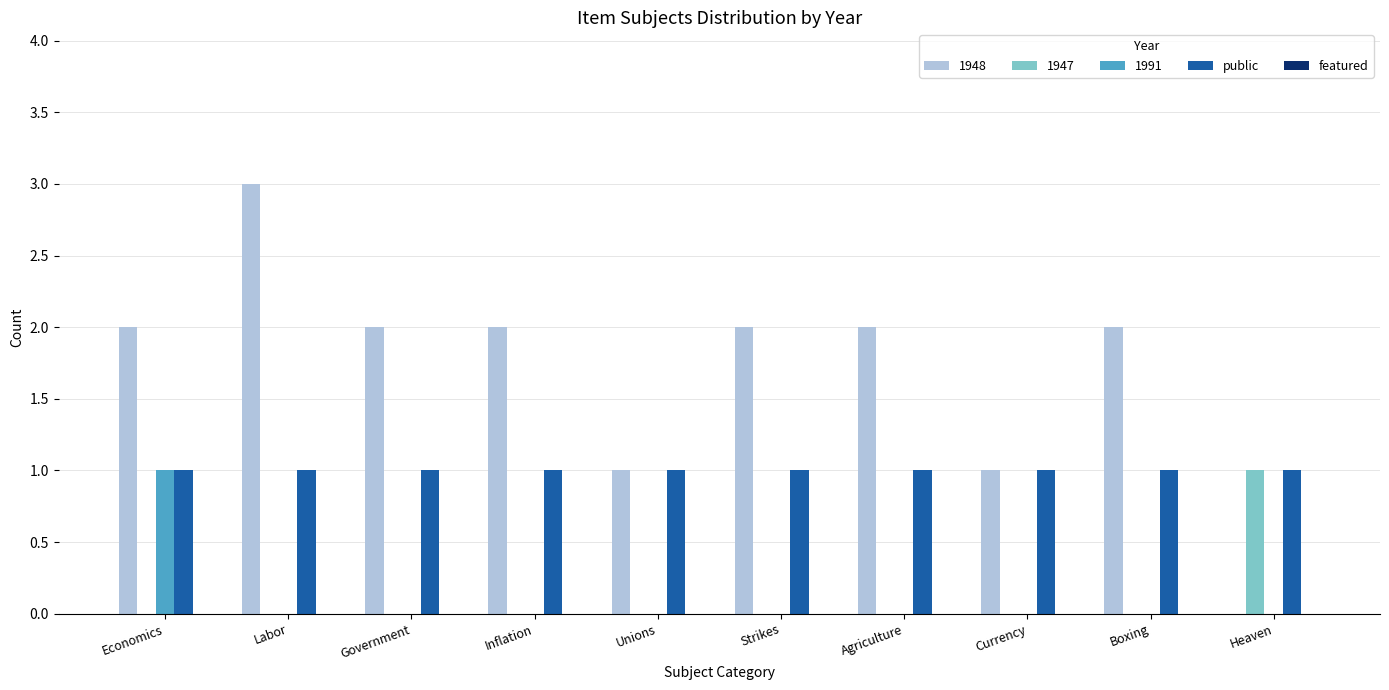

What is the greatest value displayed?

3